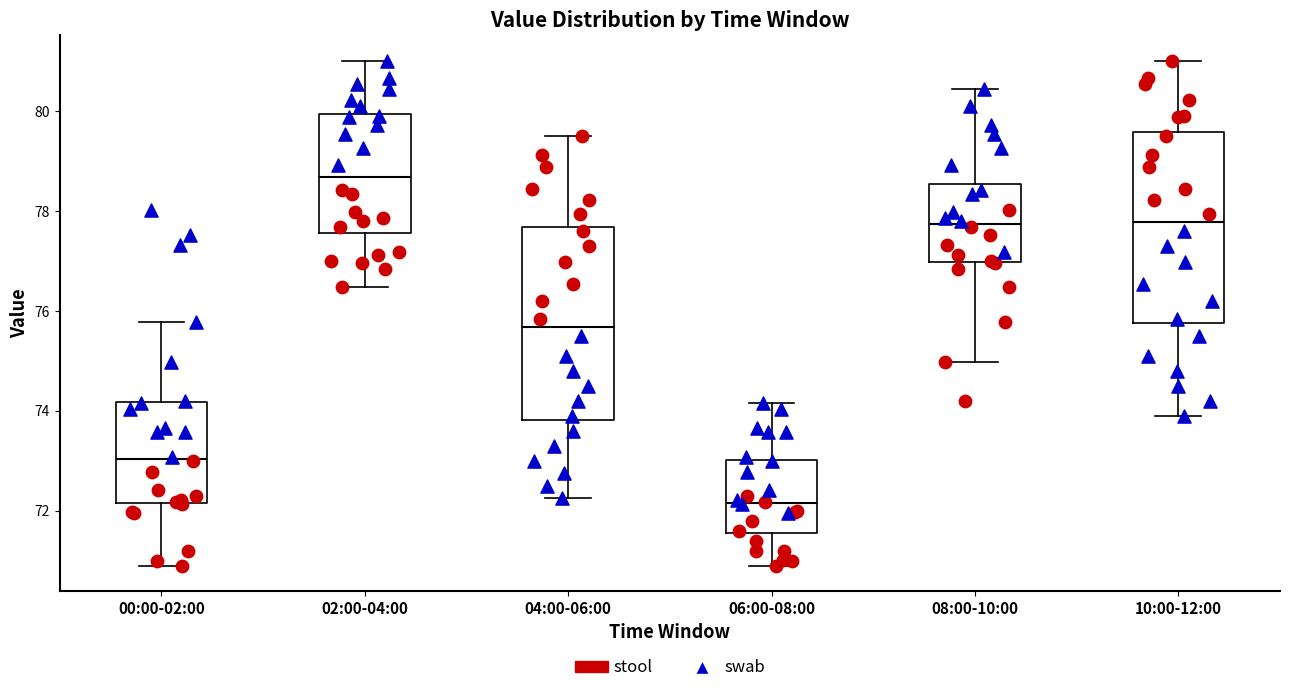

Which box's median line is the lowest?

06:00-08:00